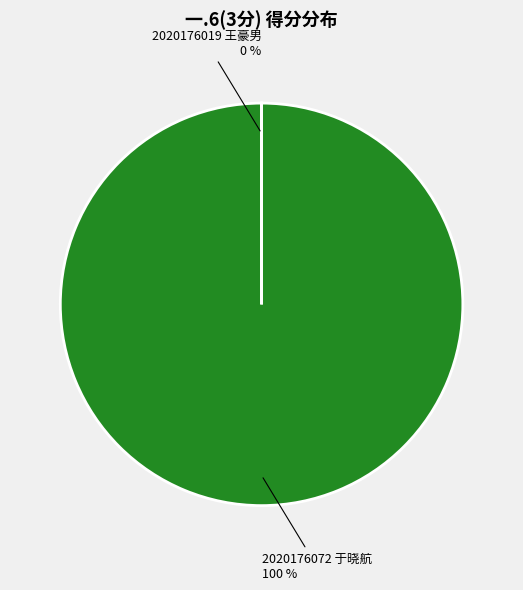

To the nearest percent, what is the average slice percentage?

50%